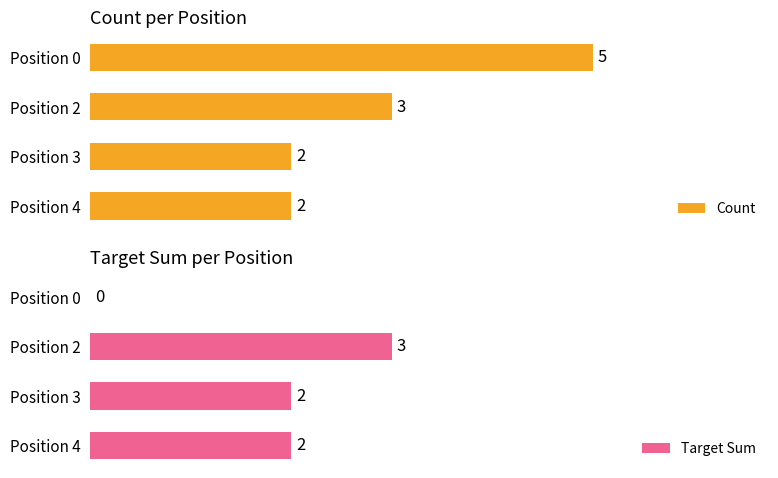

Where is Target Sum nearest to the value 1?

Position 0